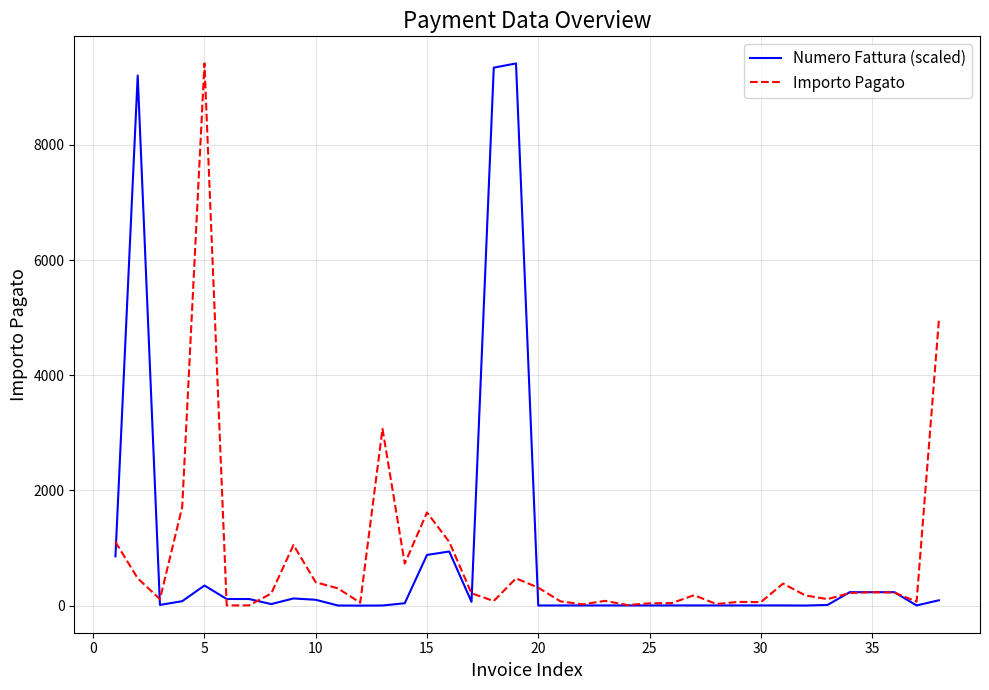

What are all the series names shown in the legend?

Numero Fattura (scaled), Importo Pagato